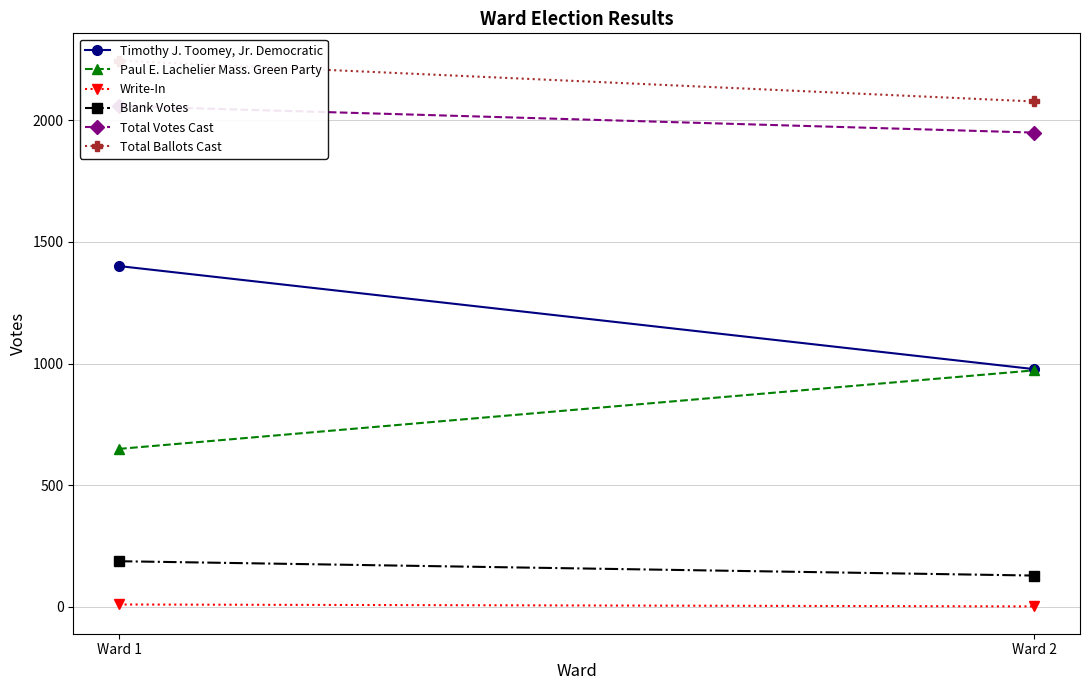

Reading right to left, what are all the values shown in this chart?

Timothy J. Toomey, Jr. Democratic: 977	1401
Paul E. Lachelier Mass. Green Party: 972	649
Write-In: 1	9
Blank Votes: 128	187
Total Votes Cast: 1950	2059
Total Ballots Cast: 2078	2246